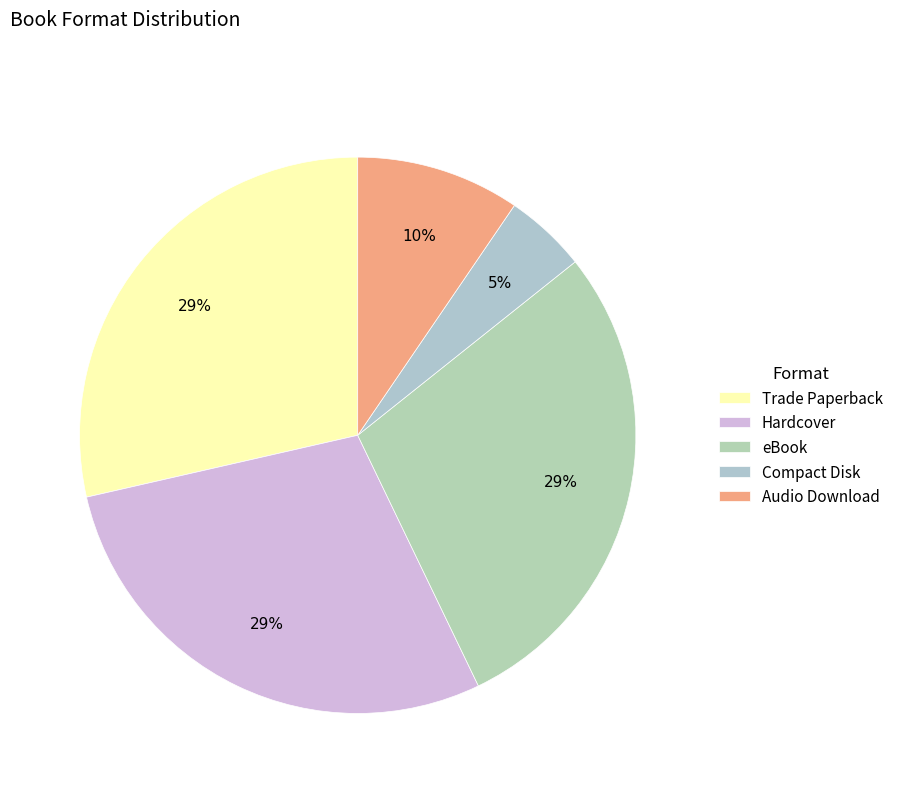

Does eBook represent more than half of the total?

No